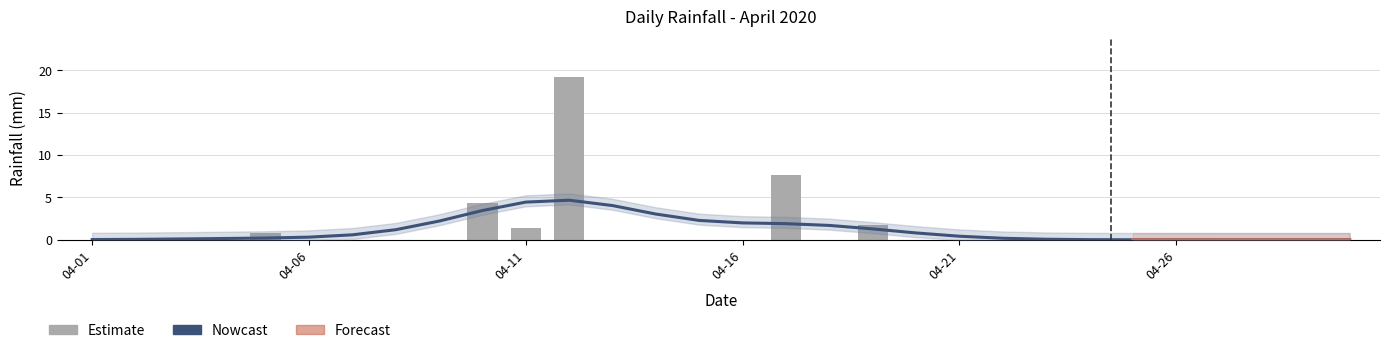

Which label corresponds to the smallest value in the chart?

04-01